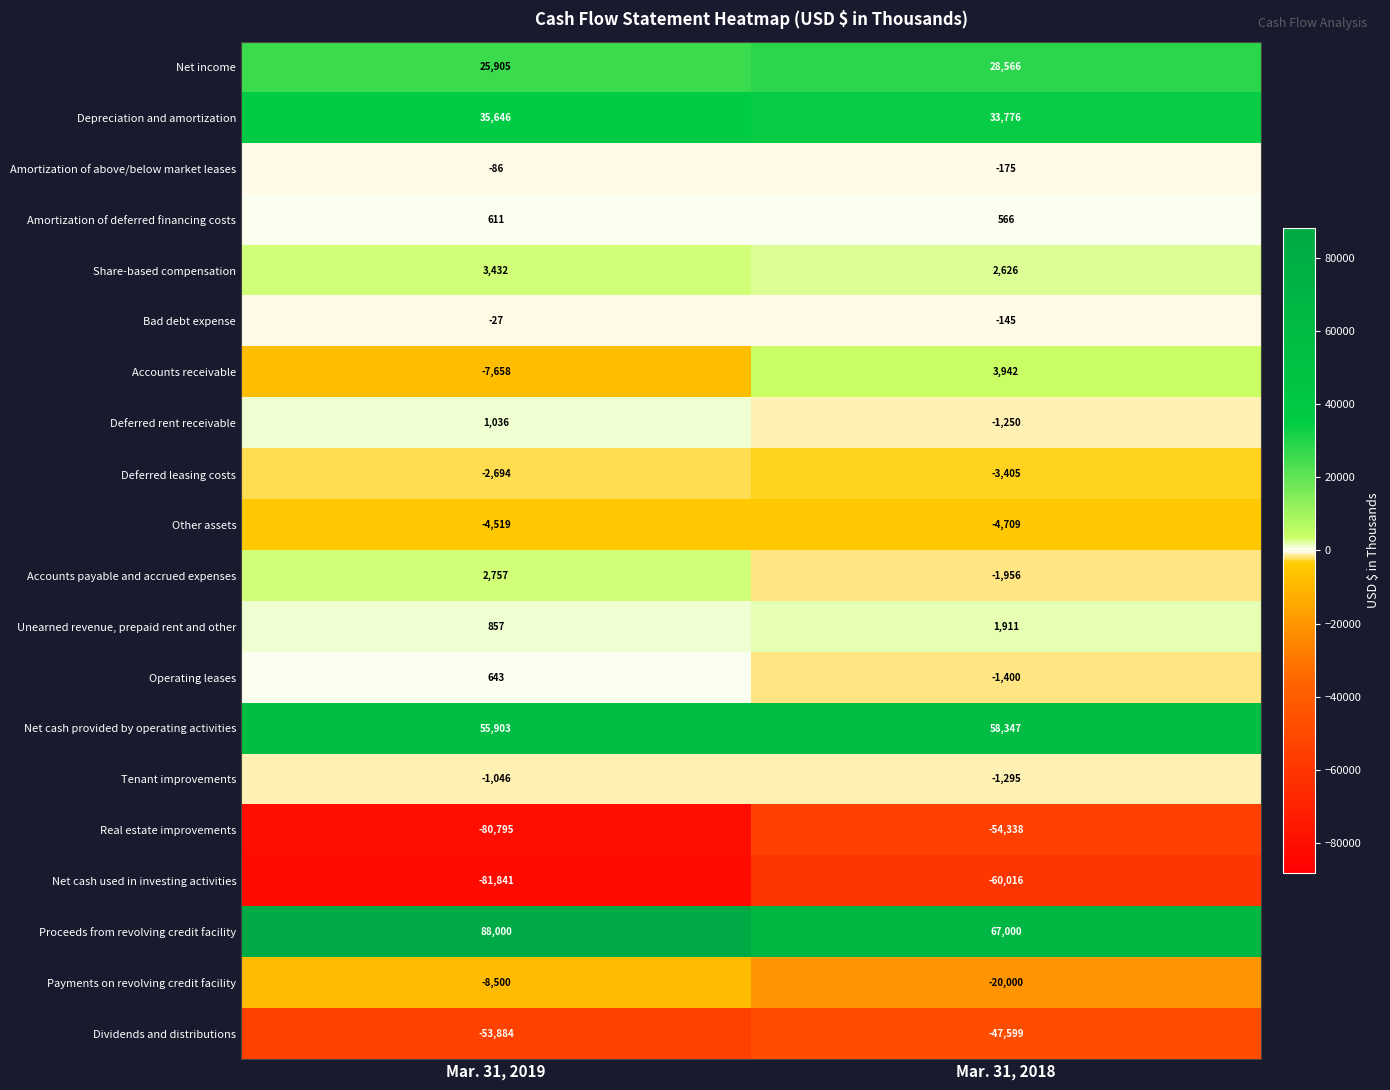

What is the sum of the Depreciation and amortization values at Mar. 31, 2018 and Mar. 31, 2019?

69422